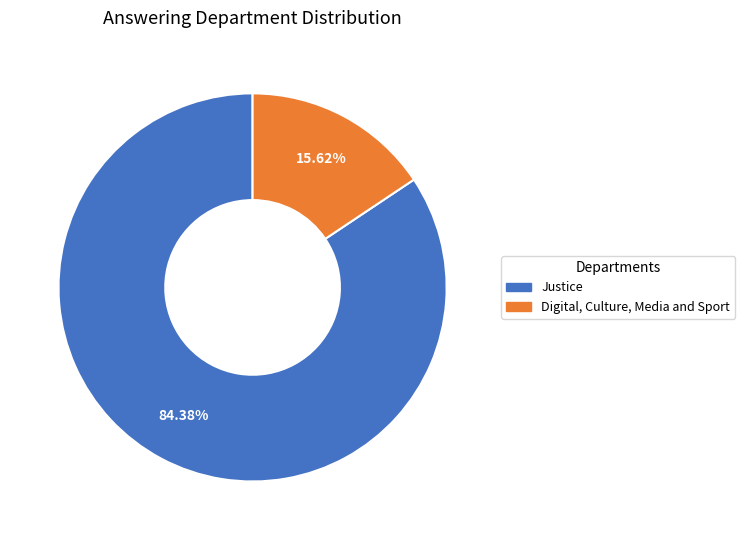

Is the sum of Justice and Digital, Culture, Media and Sport greater than half?

Yes